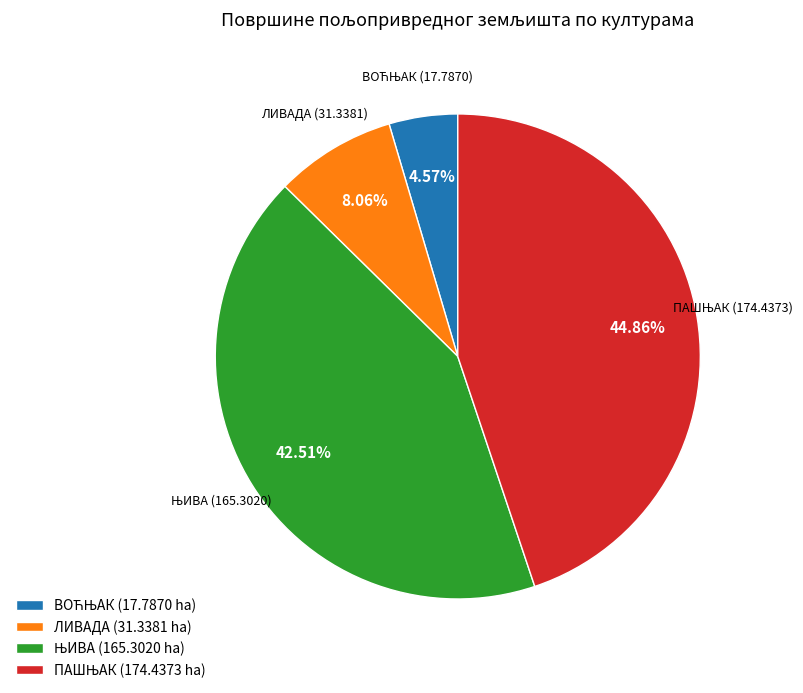

Is there a majority slice in this chart?

No